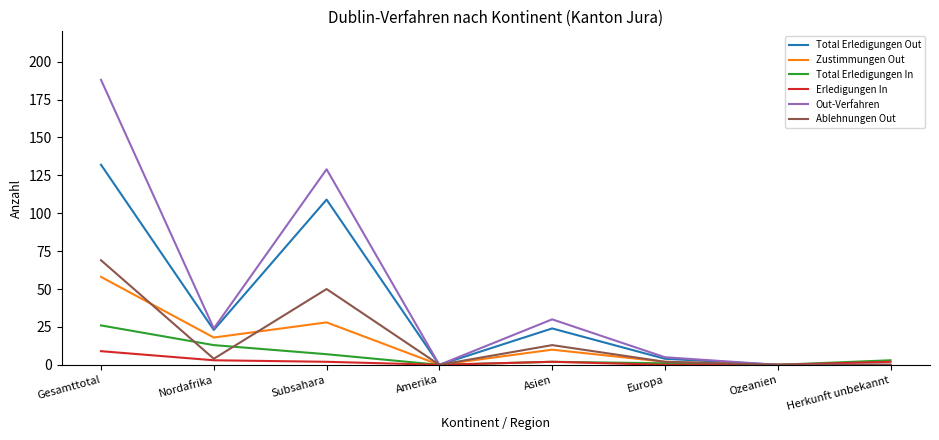

True or false: Out-Verfahren has more than 1 points higher than both neighbors.

True